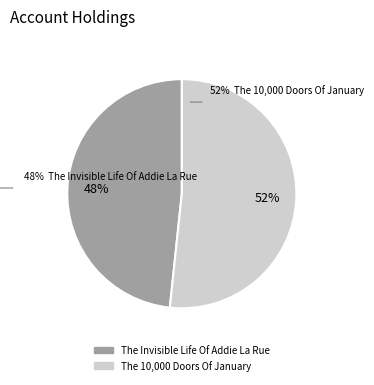

Which category has the smallest portion of the pie?

The Invisible Life Of Addie La Rue